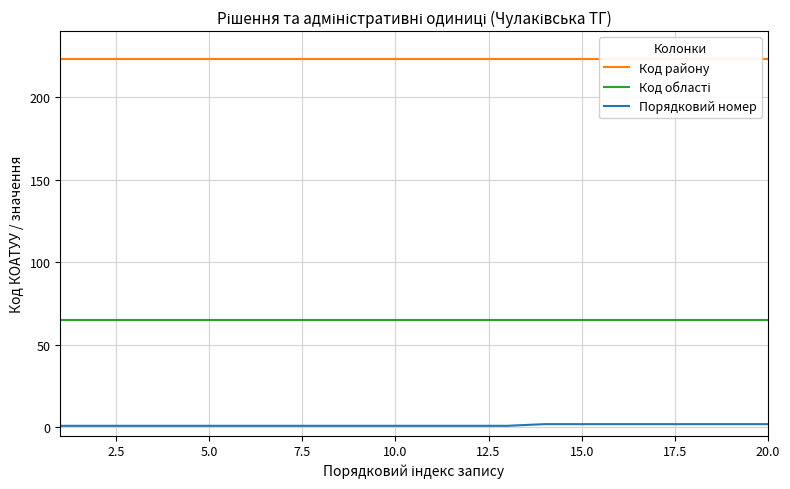

What is the spread (max minus min) of values at 20.0?

222